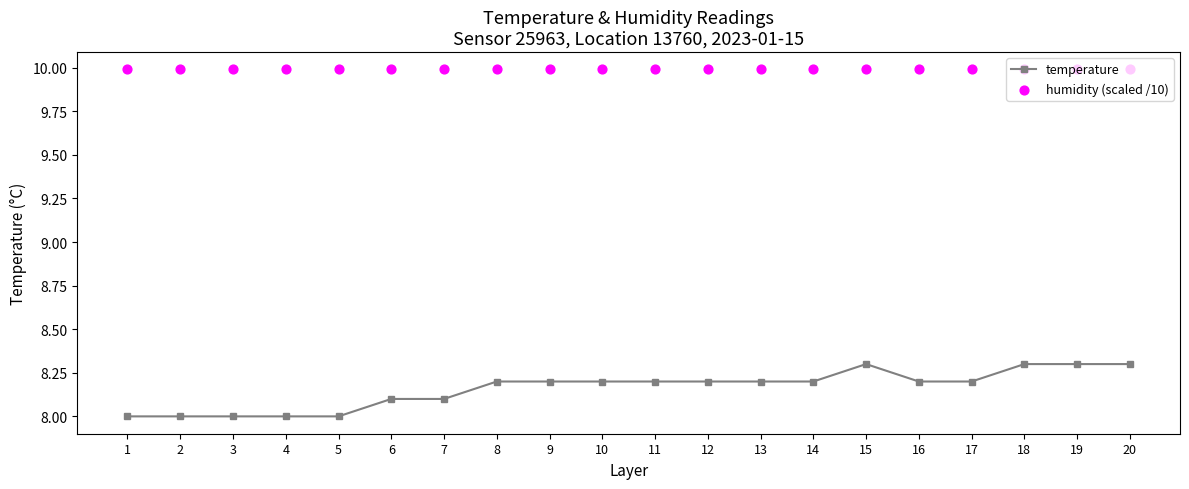

Which series reaches the maximum Y coordinate?

humidity (scaled /10)